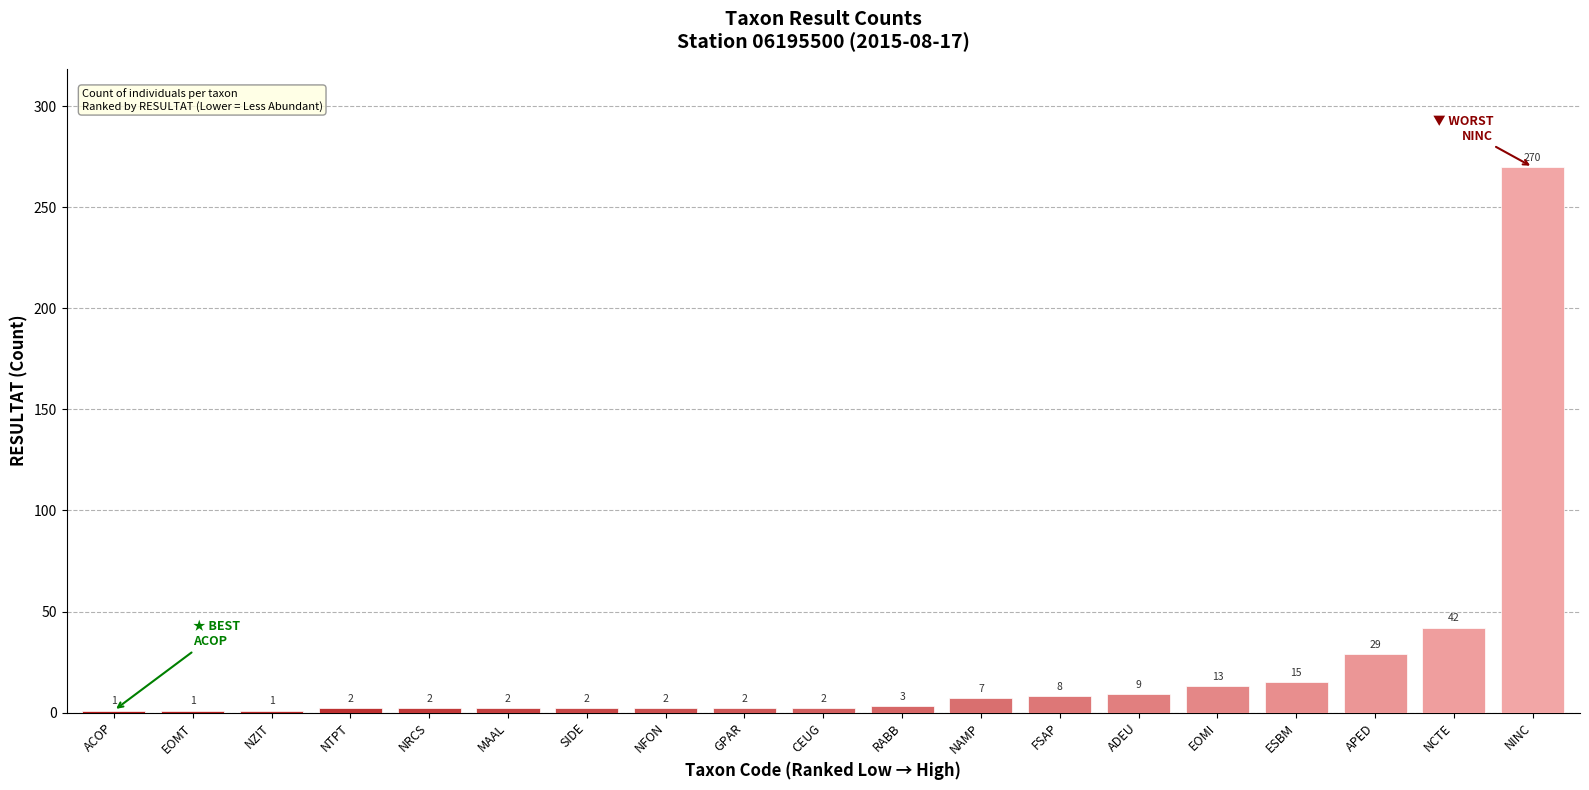

What is the value of the 4th bar from the left?

2